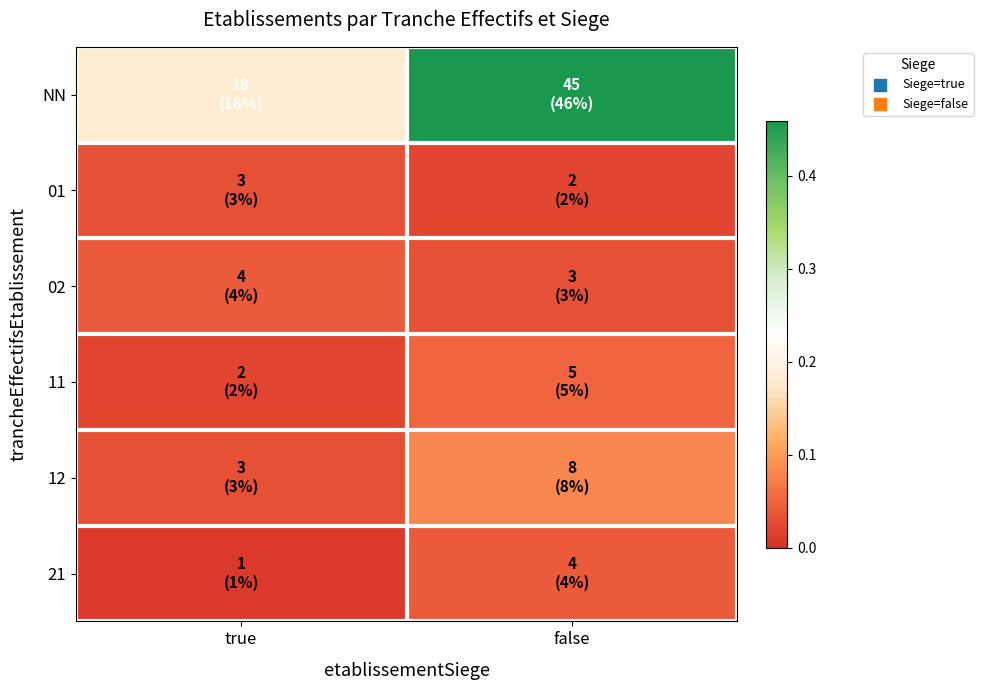

At which category does the chart reach its minimum across all series?

true